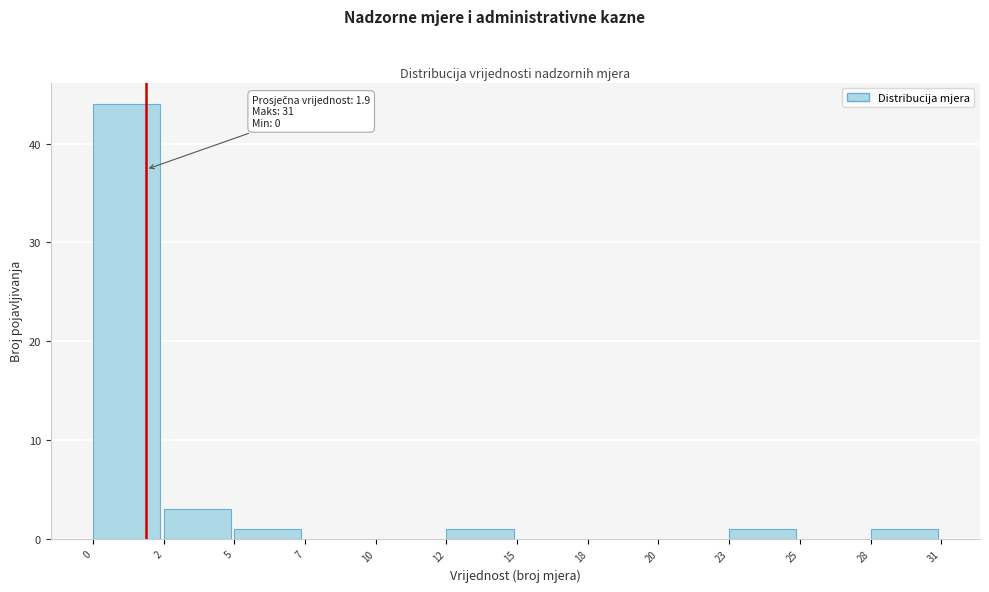

Reading right to left, what are all the values shown in this chart?

28=1	25=0	23=1	20=0	18=0	15=0	12=1	10=0	7=0	5=1	2=3	0=44